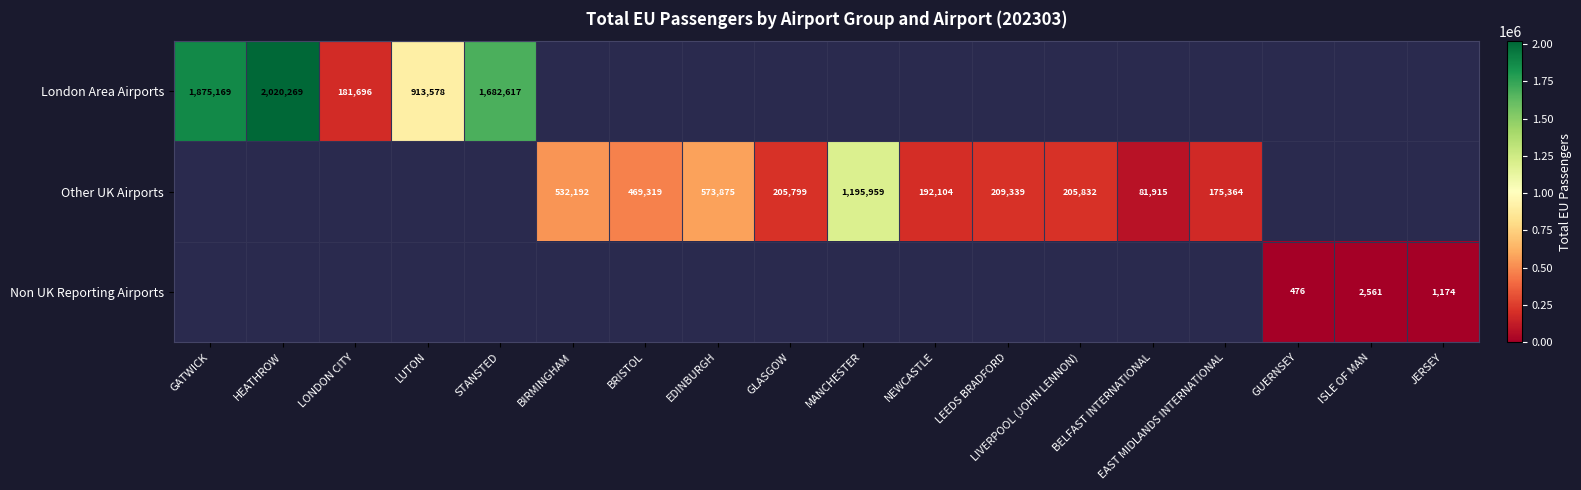

How many data points does each series have?

18